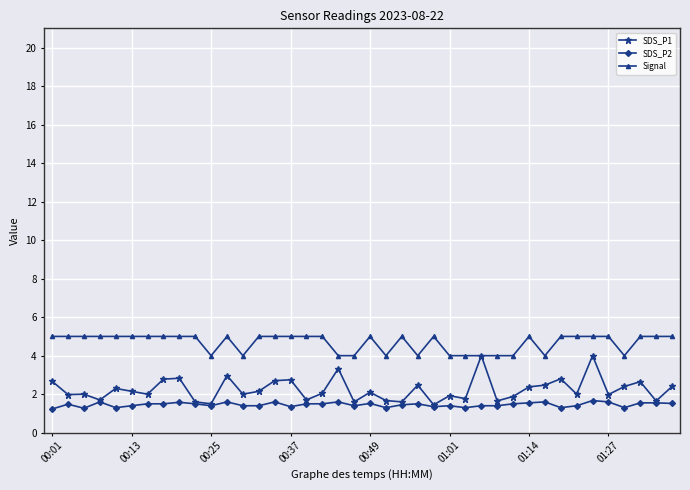

List the series in order of their overall mean, highest first.

Signal, SDS_P1, SDS_P2